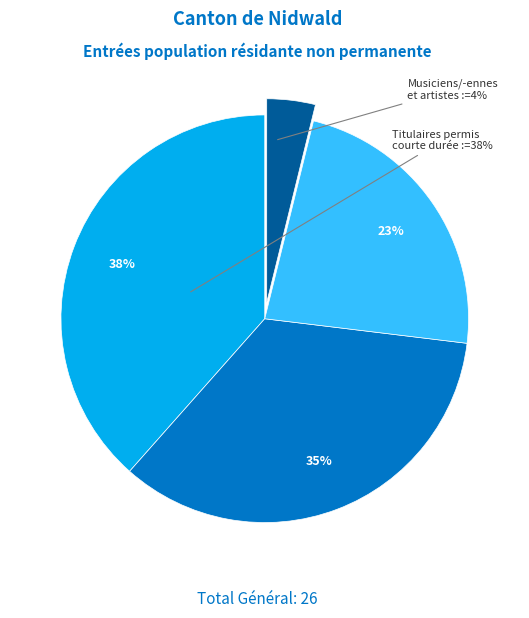

Is there any slice that represents more than half of the pie?

No